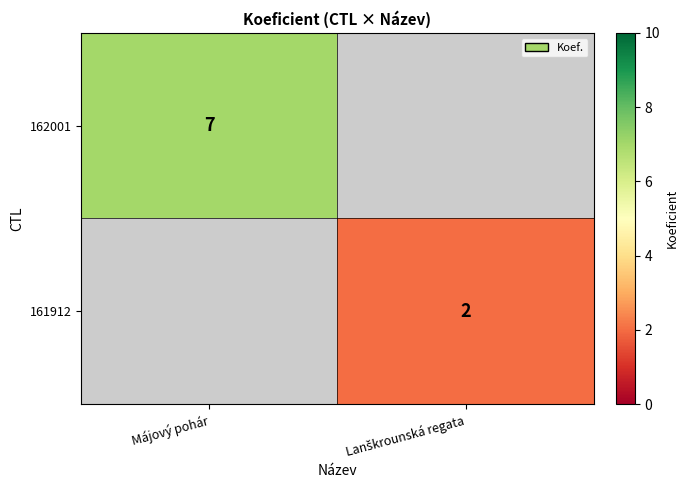

The 162001 series shows 12 at Májový pohár. True or false?

False